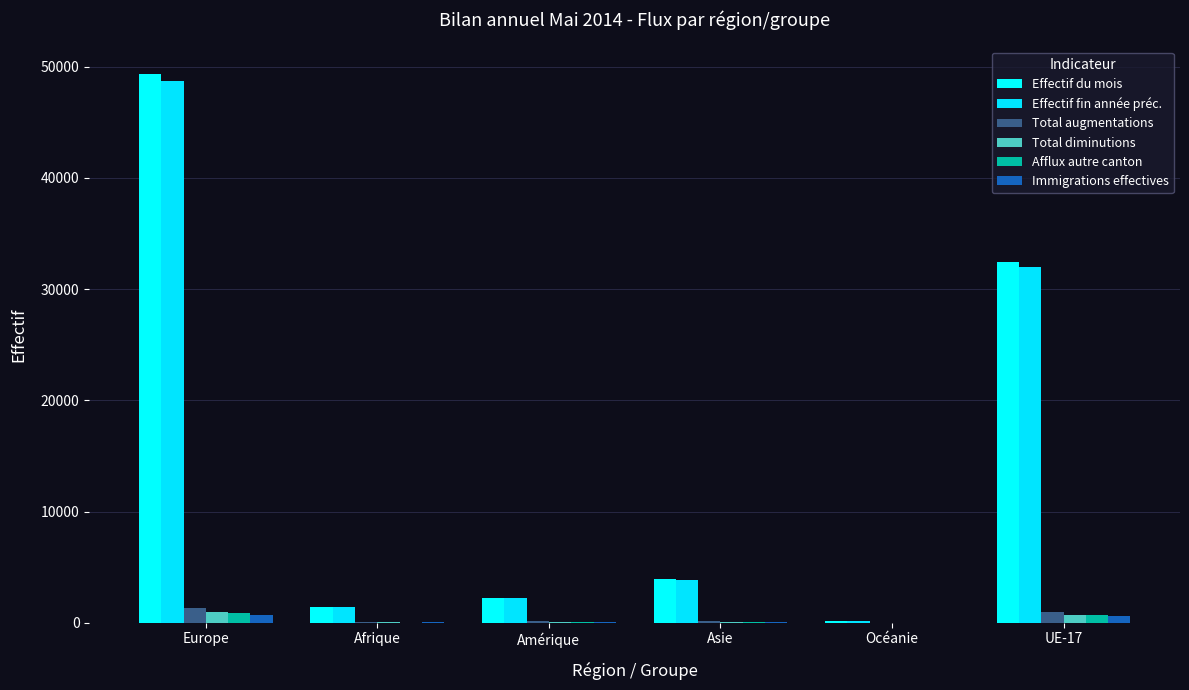

How many groups of bars are there?

6